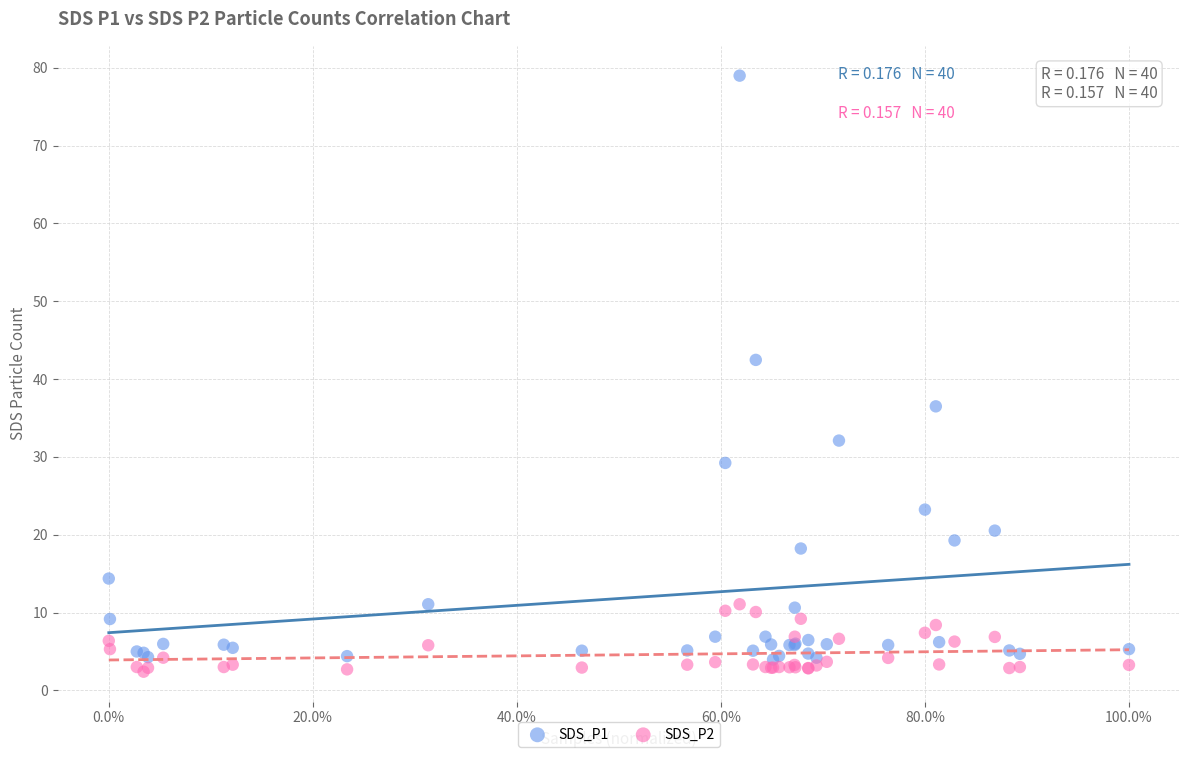

Which series has the widest spread of Y values?

SDS_P1